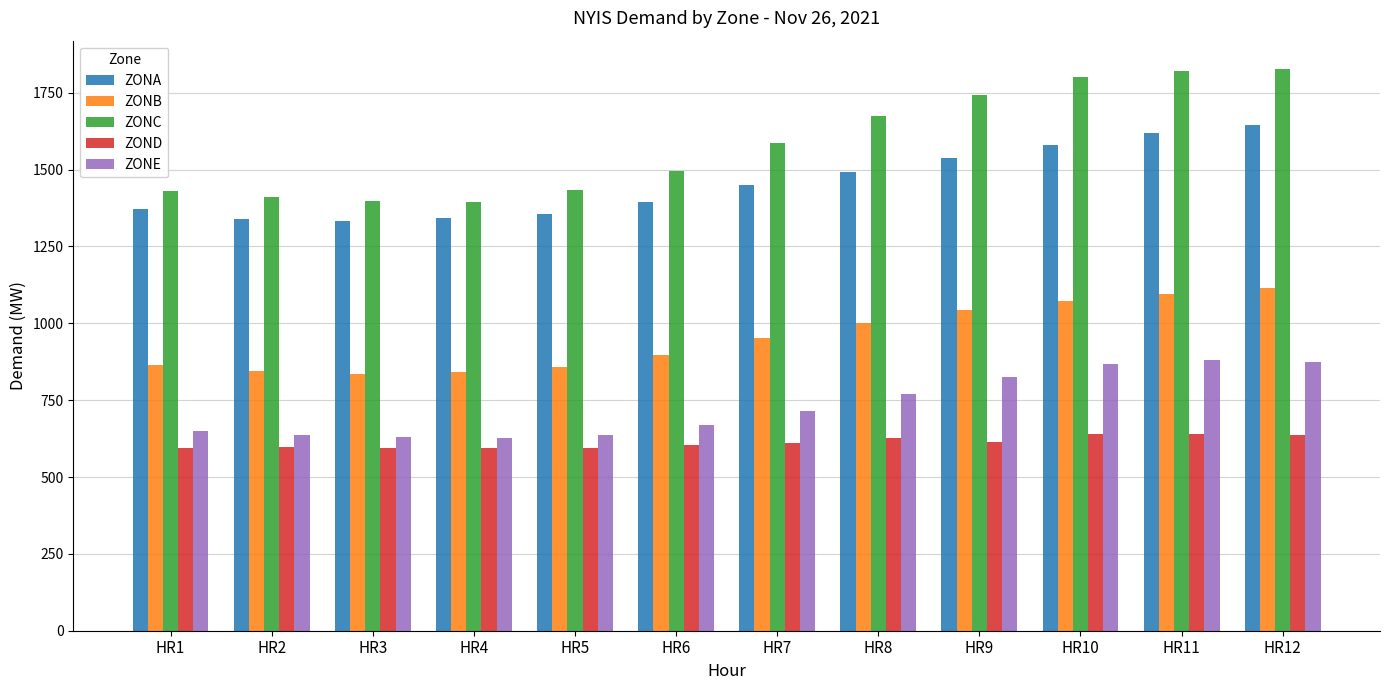

What is the minimum value shown in the chart?

593